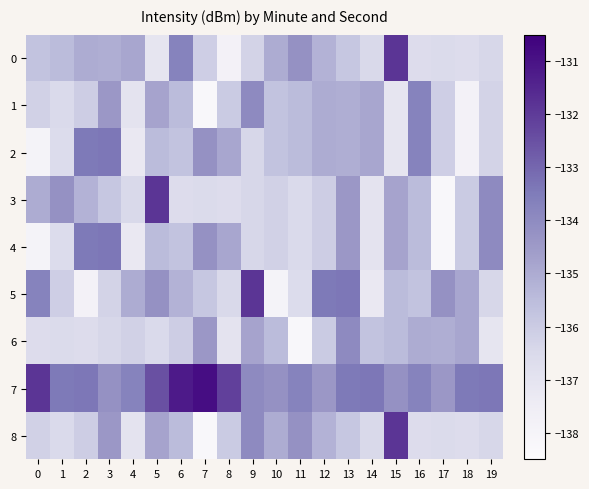

At which category is the sum across all series the highest?

13